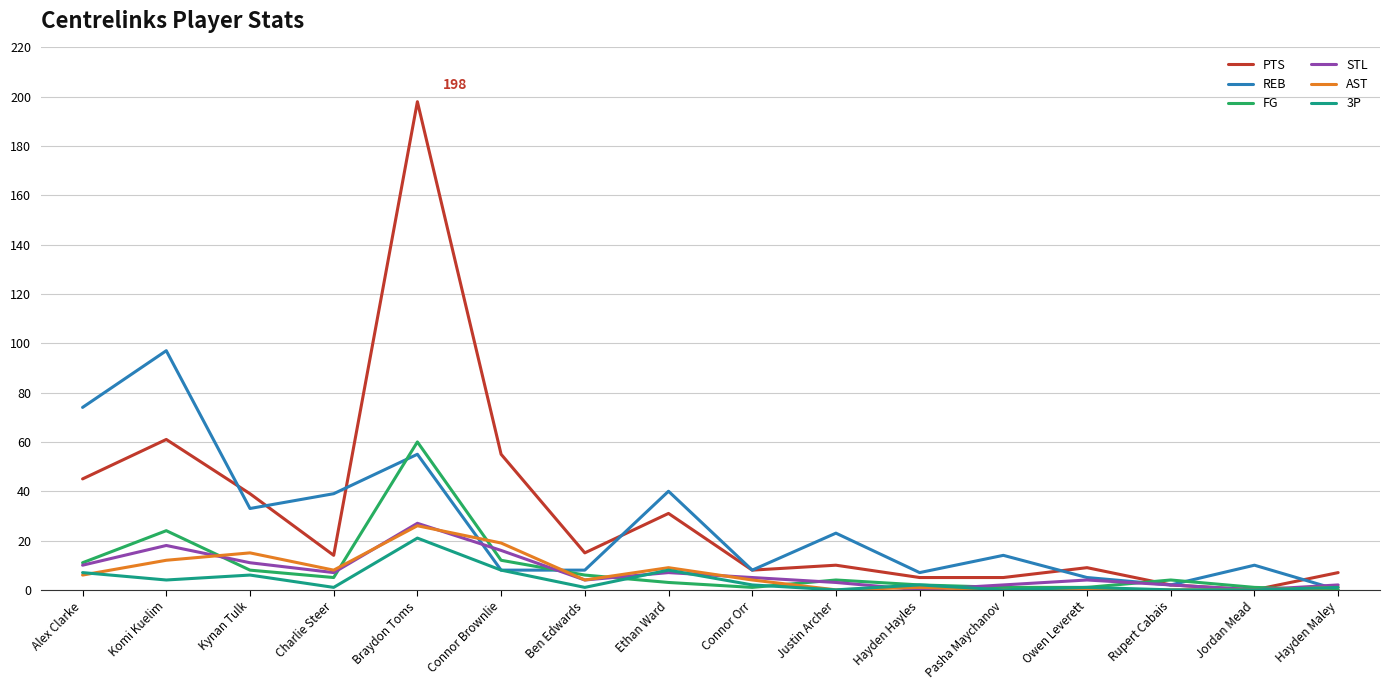

At which category is the sum across all series the highest?

Braydon Toms